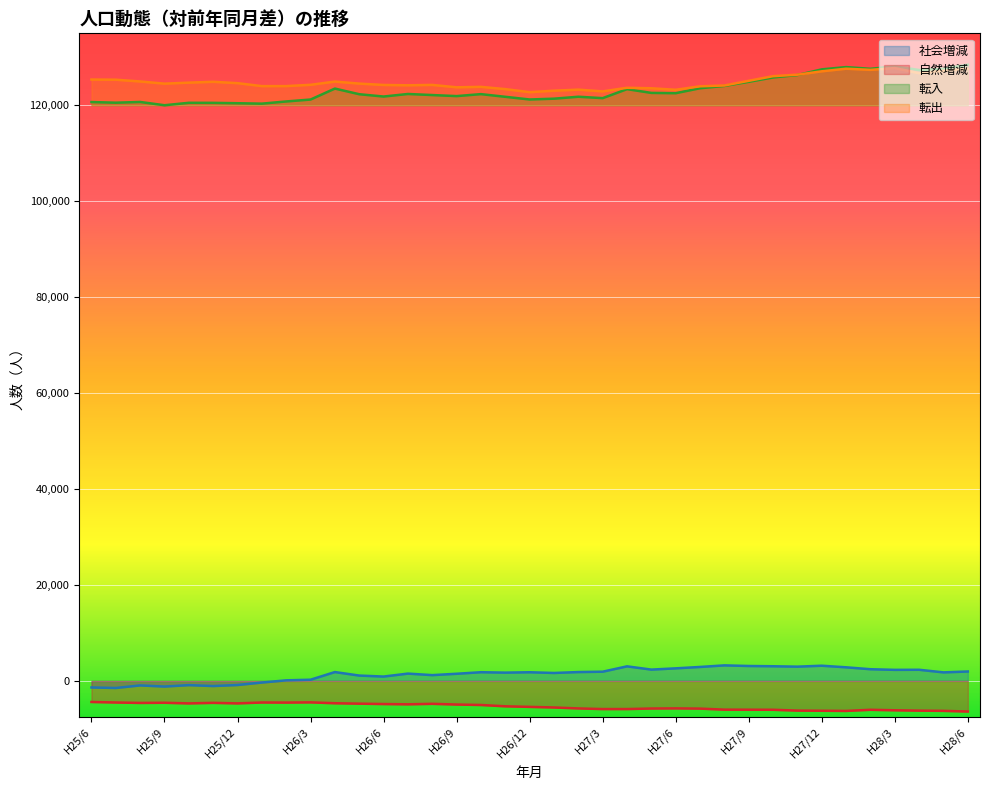

What is the difference between the maximum and minimum values in the 自然増減 series?

1991